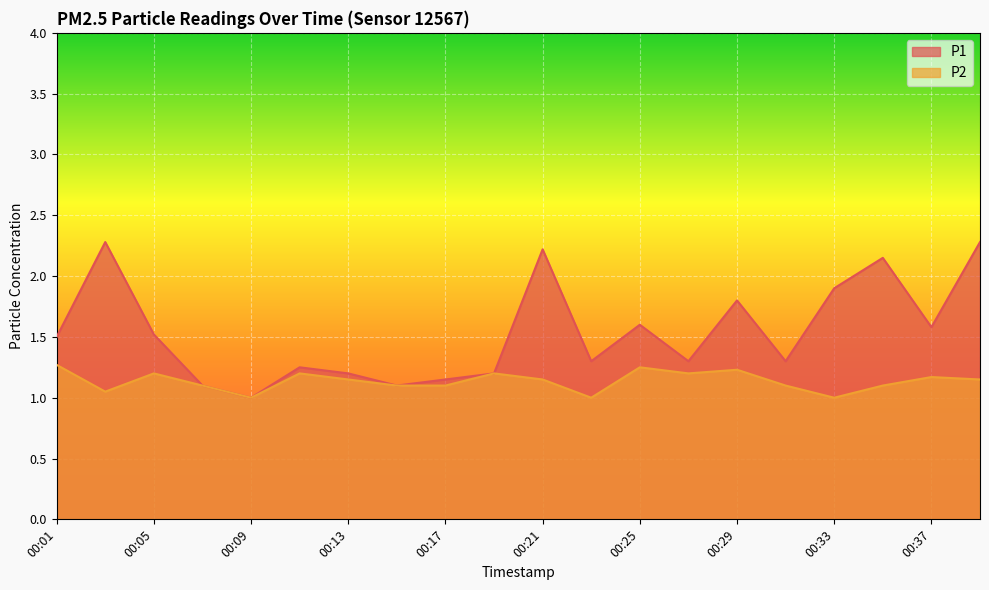

At 00:23, list the series in order from largest to smallest.

P1, P2